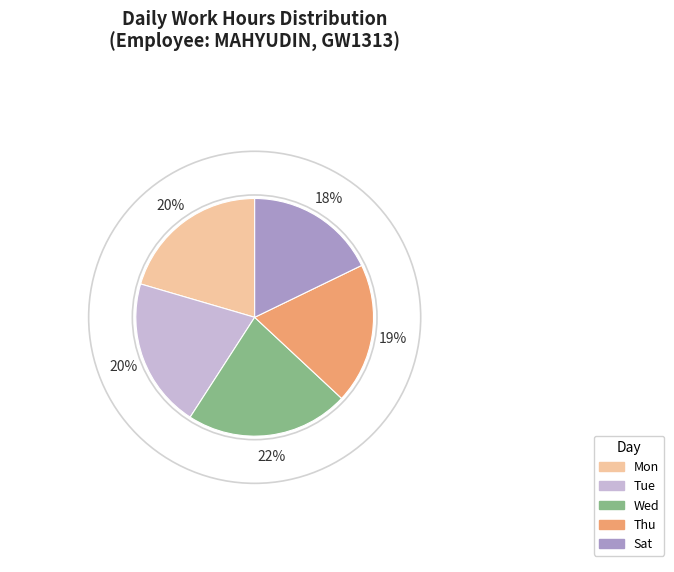

Do Sat and Mon together represent more than half of the pie?

No